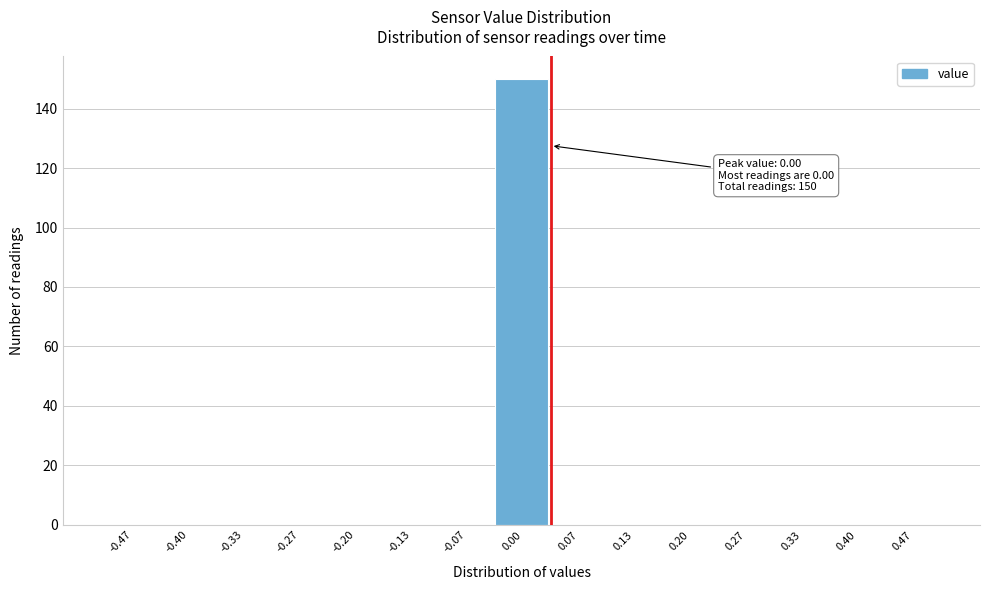

Over which range of the x-axis is the bar tallest?

-0.03 to 0.03